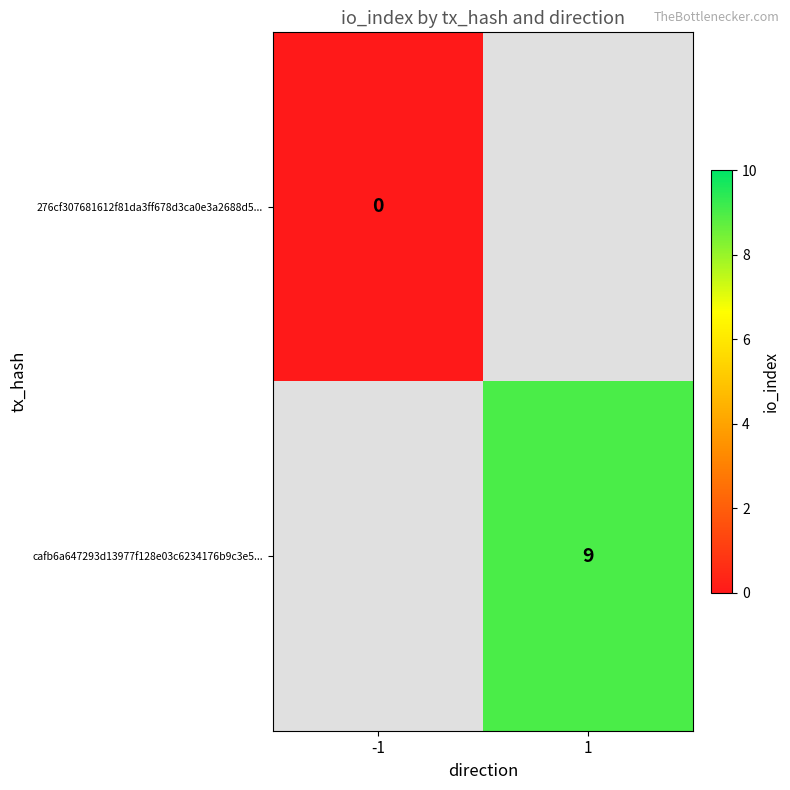

True or false: cafb6a647293d13977f128e03c6234176b9c3e5... has a value of 9 at 1.

True